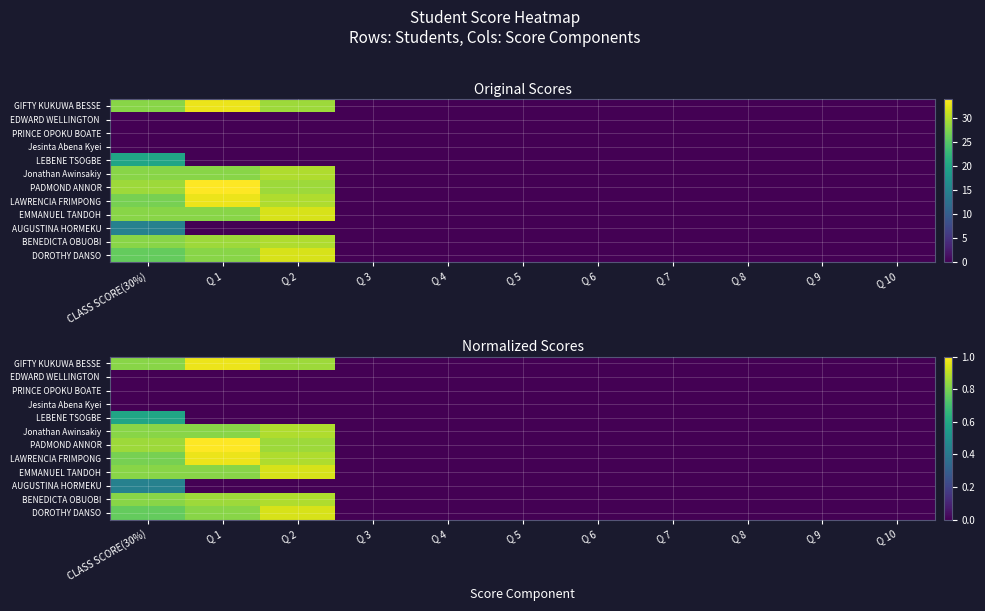

Count the number of categories in the chart.

11